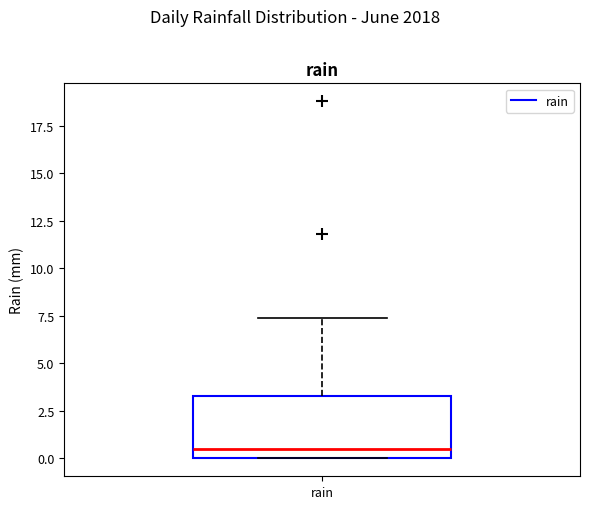

Where does the median line of the box for rain sit on the y-axis? The values are not printed on the chart, so give them approximately, as read against the axis.

0.5